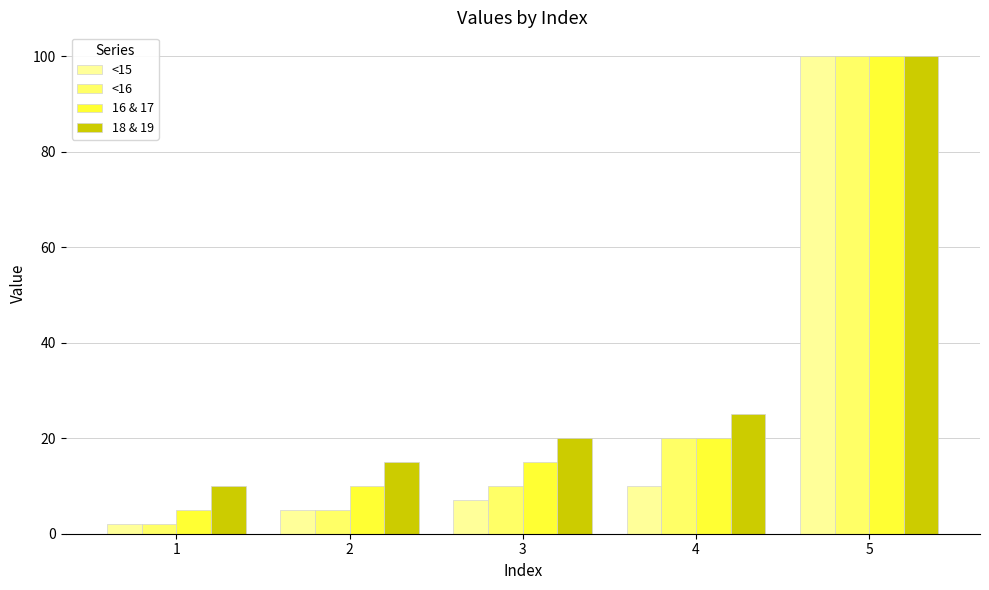

Is it true that 16 & 17 equals 15 at 3?

True